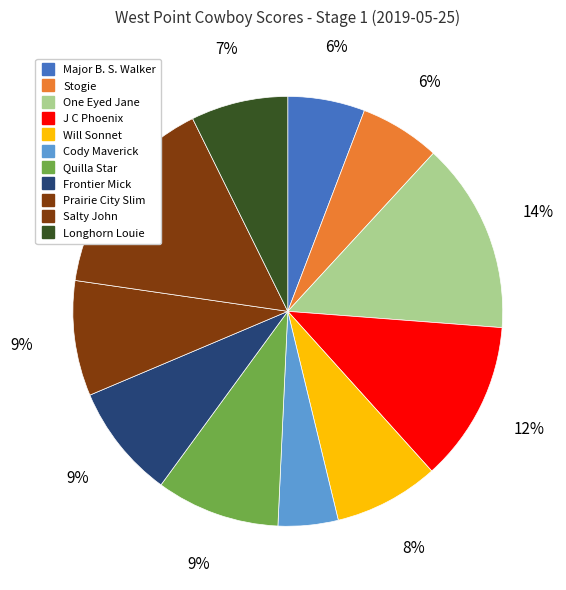

Does any single category account for the majority?

No